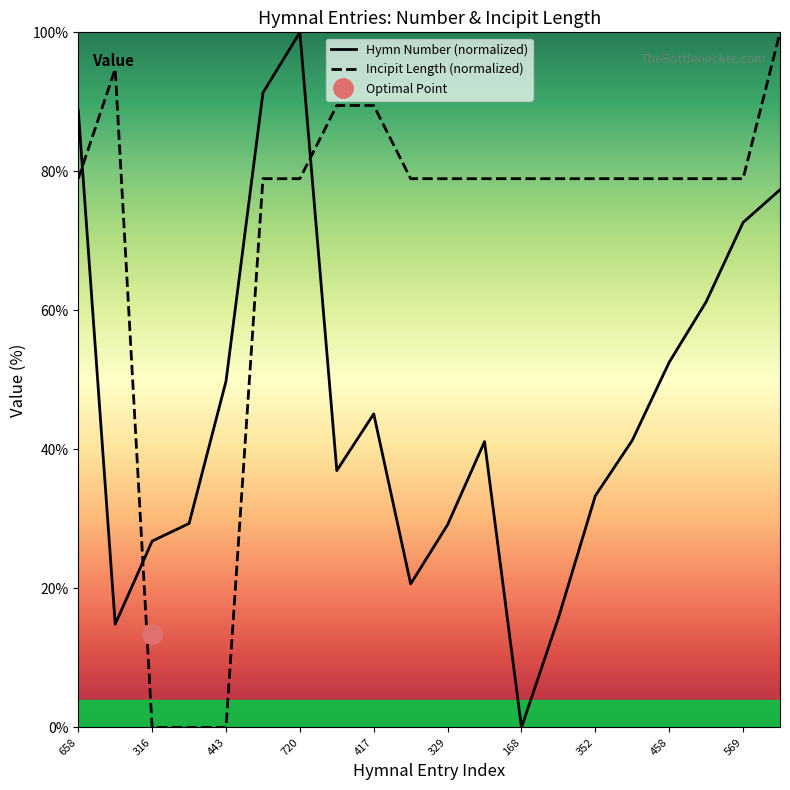

Read the Incipit Length (normalized) value at 17.

78.9